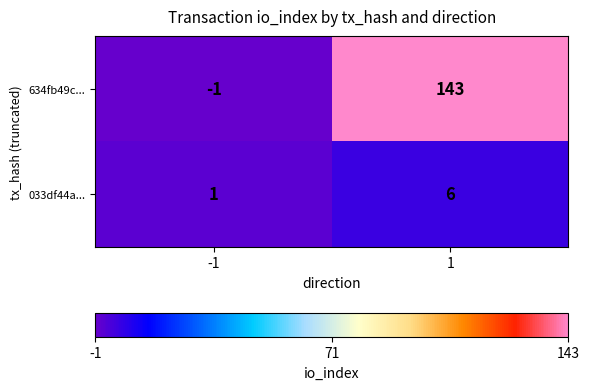

Rank the series by their maximum value, from lowest to highest.

033df44a..., 634fb49c...